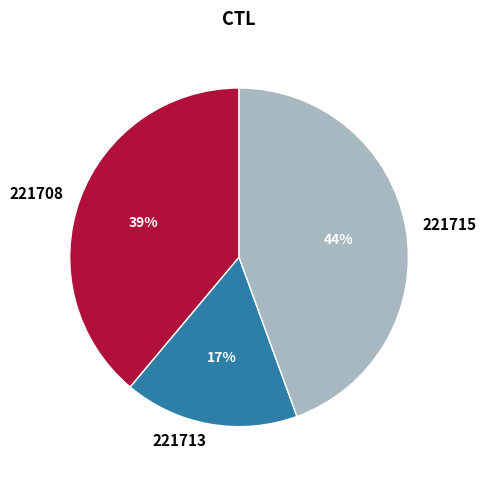

To the nearest percent, what portion does 221713 represent?

17%